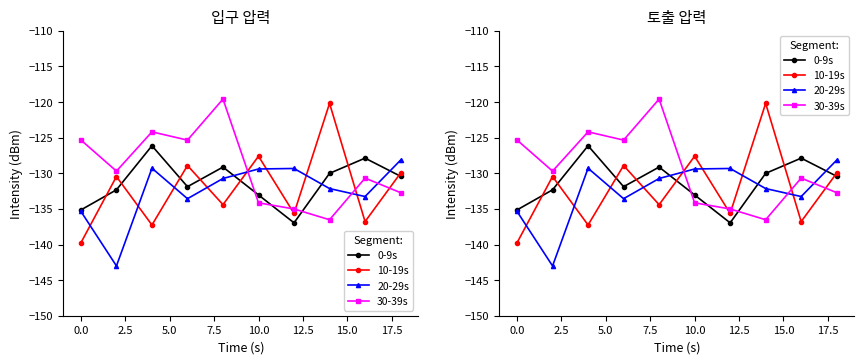

How many data points in 30-39s are above -129?

4